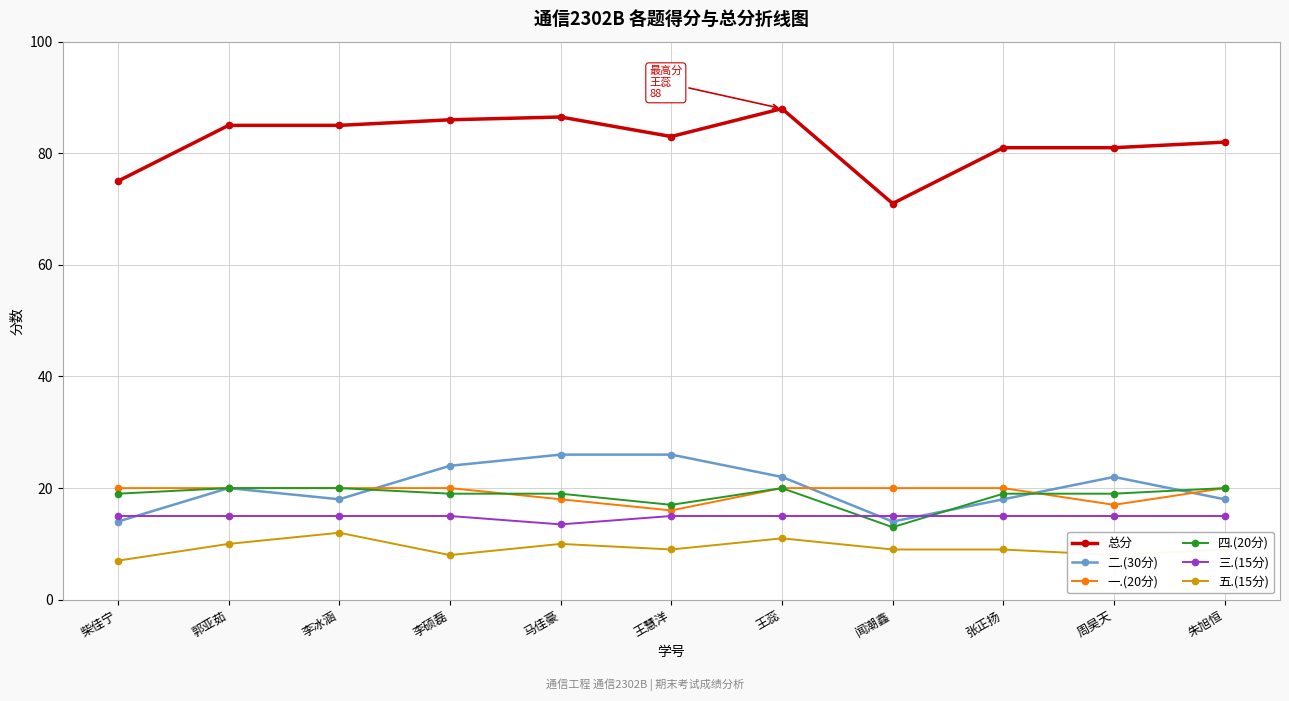

What is the label of the 10th point from the right?

郭亚茹